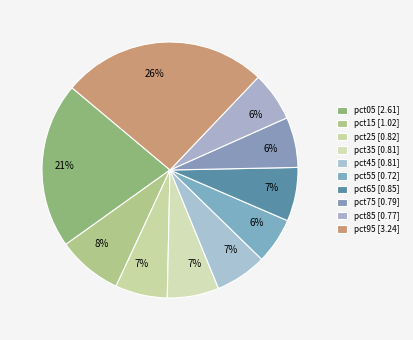

Which category has the biggest portion of the pie?

pct95